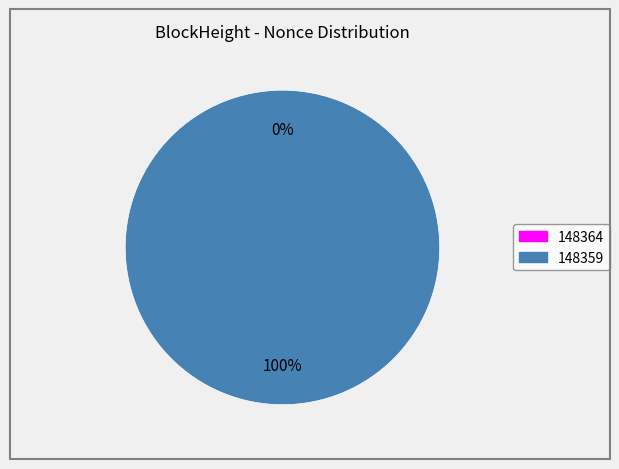

Does 148359 represent more than half of the total?

Yes